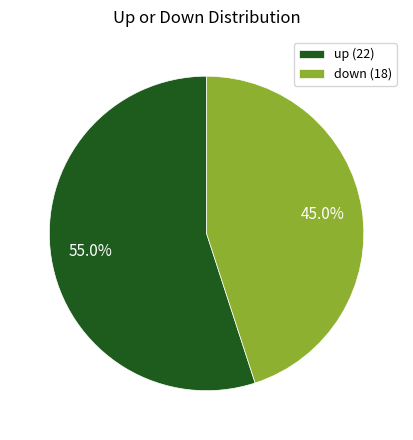

What is the majority slice?

up